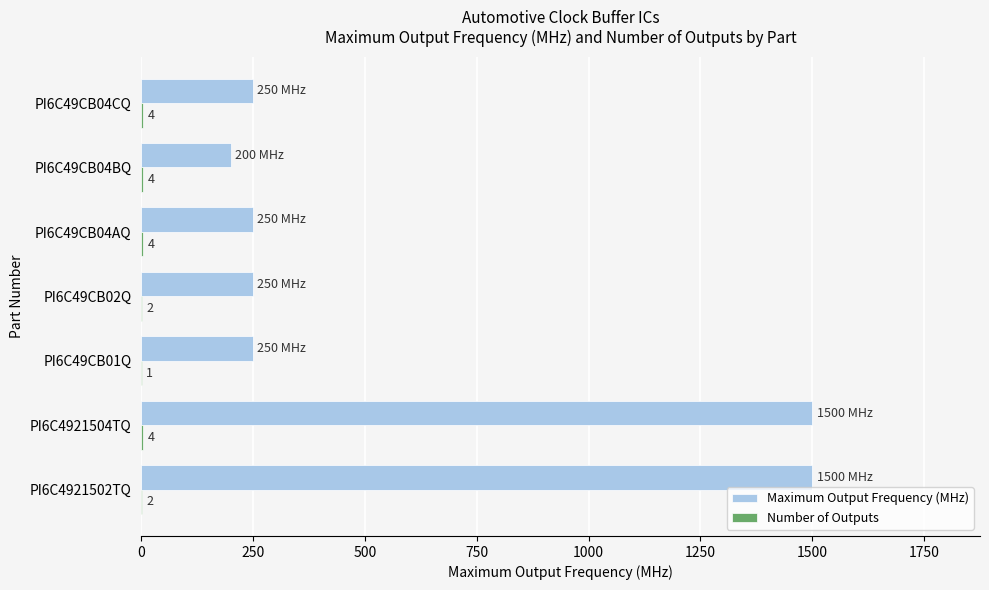

What is the highest value of the Maximum Output Frequency (MHz) series?

1500